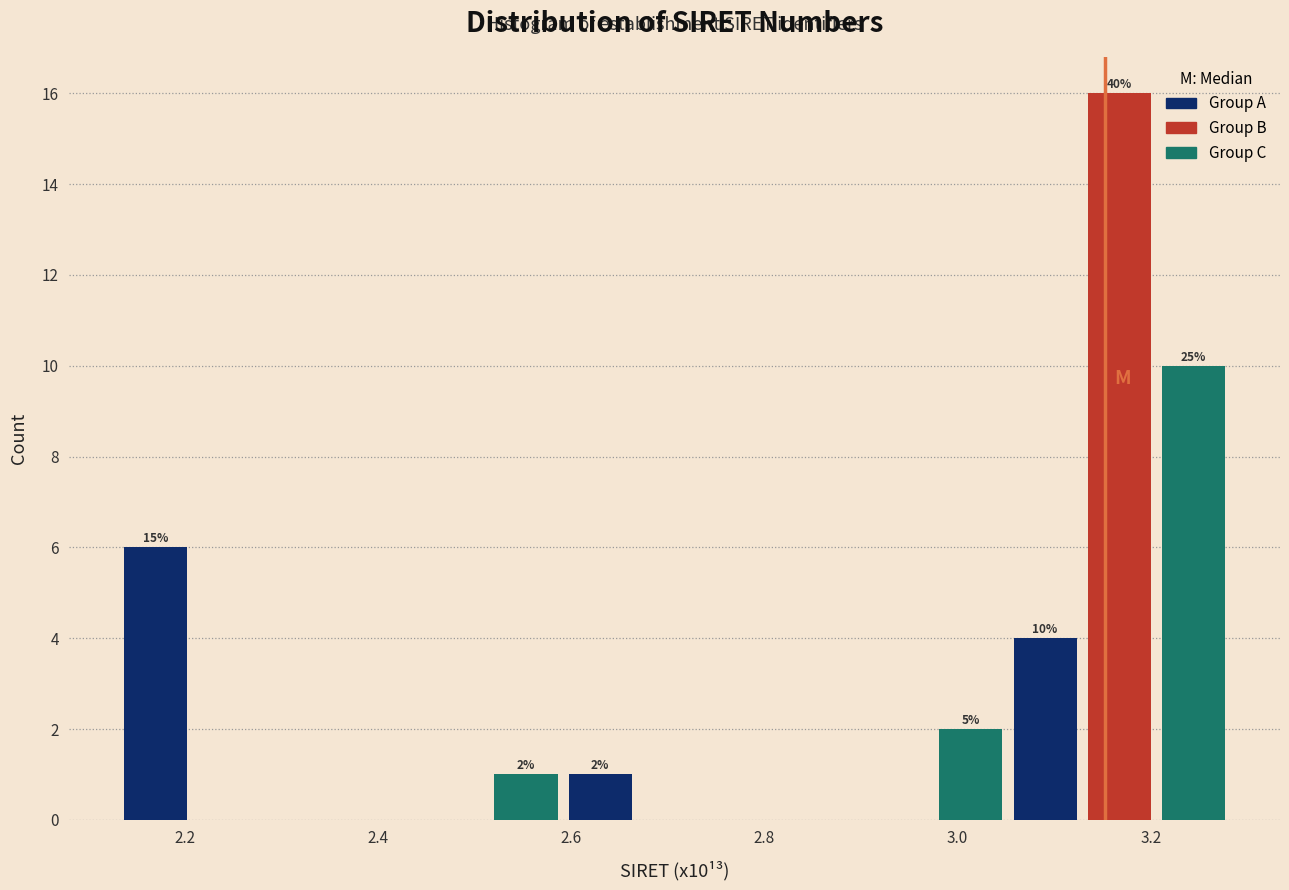

Around what value on the x-axis is the tallest bar? Give the approximate position of its centre, as read against the axis.

3.16